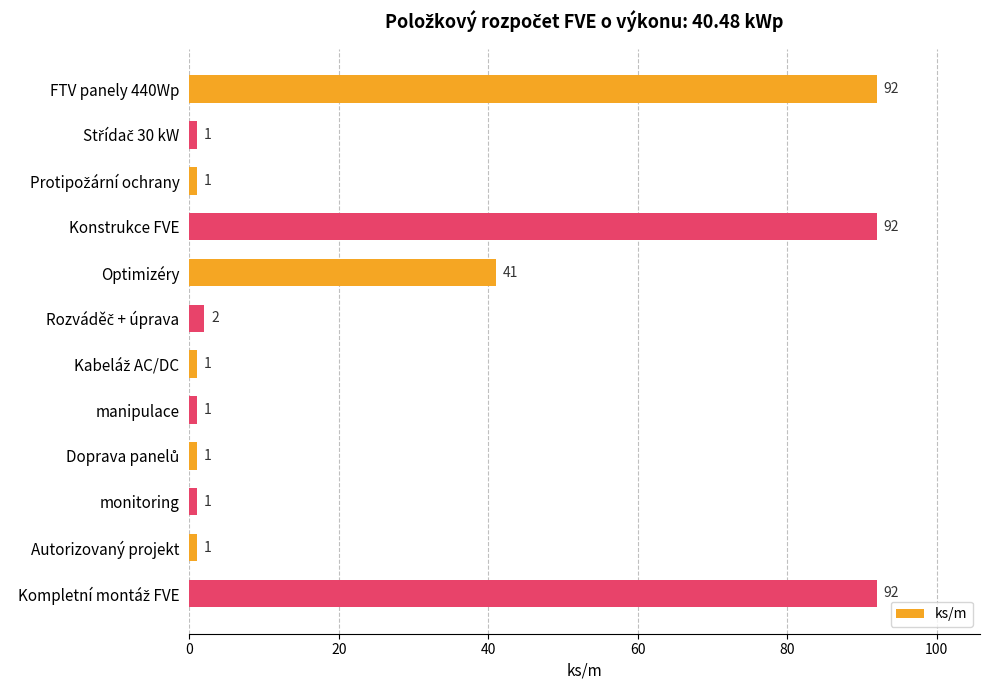

What is the value of the 12th bar from the top?

92